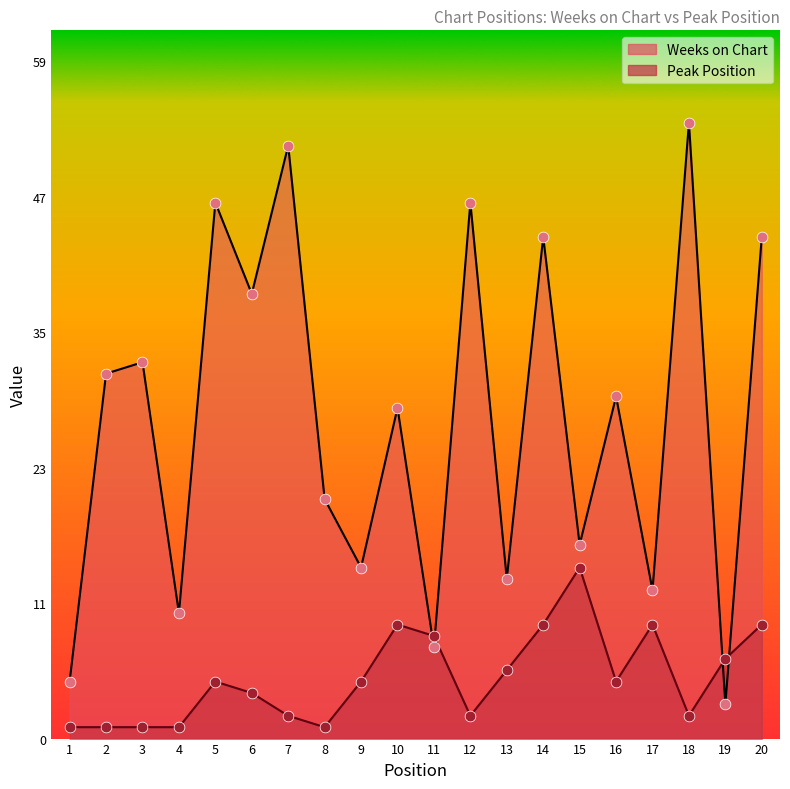

Which series has the largest total across all categories?

Weeks on Chart